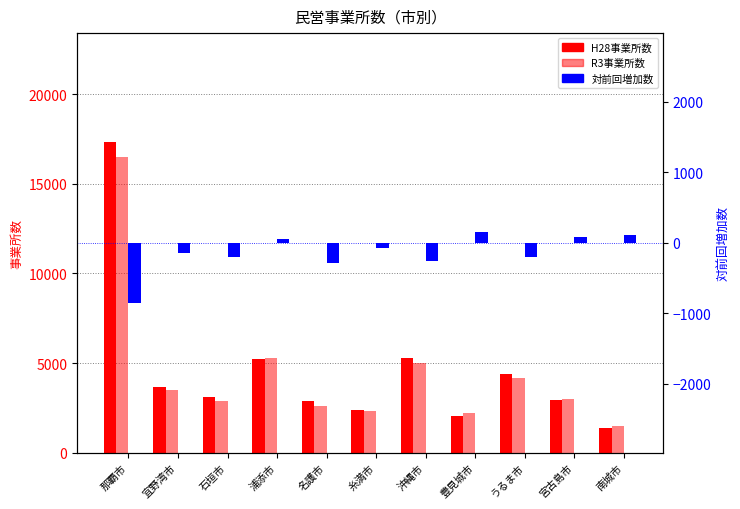

How many groups of bars are there?

11